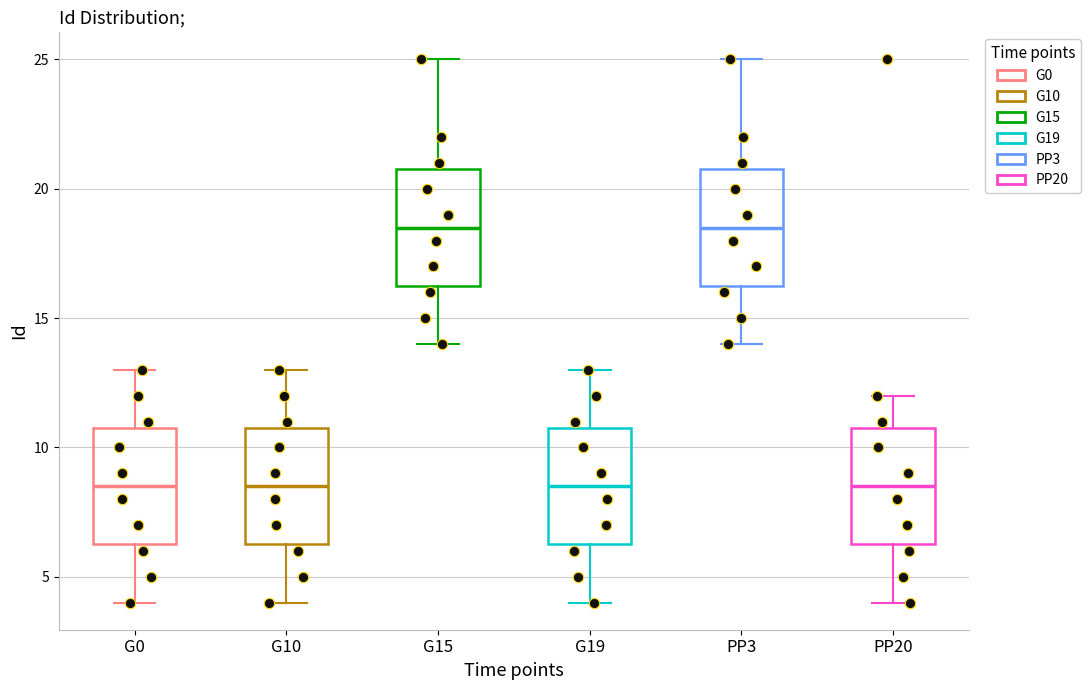

Reading left to right, transcribe this box plot: for each box, give where its median line is, the range the box spans, and where its two whiskers end, as read against the y-axis. The values are not printed on the chart, so give them approximately, as read against the axis.

G0: median 8.5, box 6.5 to 11.0, whiskers 4.0 to 13.0
G10: median 8.5, box 6.5 to 11.0, whiskers 4.0 to 13.0
G15: median 18.5, box 16.5 to 21.0, whiskers 14.0 to 25.0
G19: median 8.5, box 6.5 to 11.0, whiskers 4.0 to 13.0
PP3: median 18.5, box 16.5 to 21.0, whiskers 14.0 to 25.0
PP20: median 8.5, box 6.5 to 11.0, whiskers 4.0 to 12.0